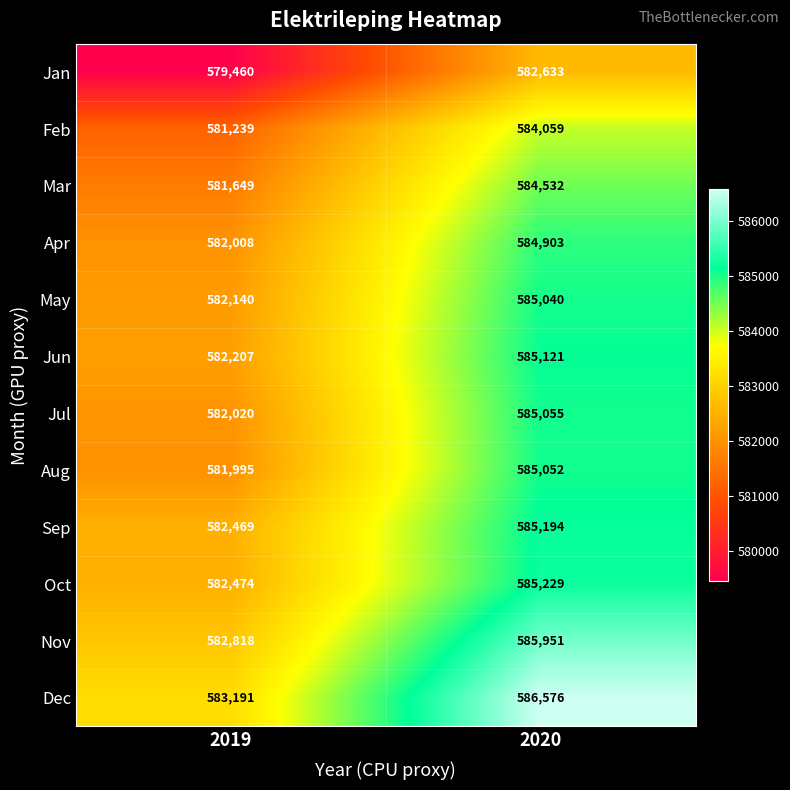

Which series changed the most between 2019 and 2020?

Dec